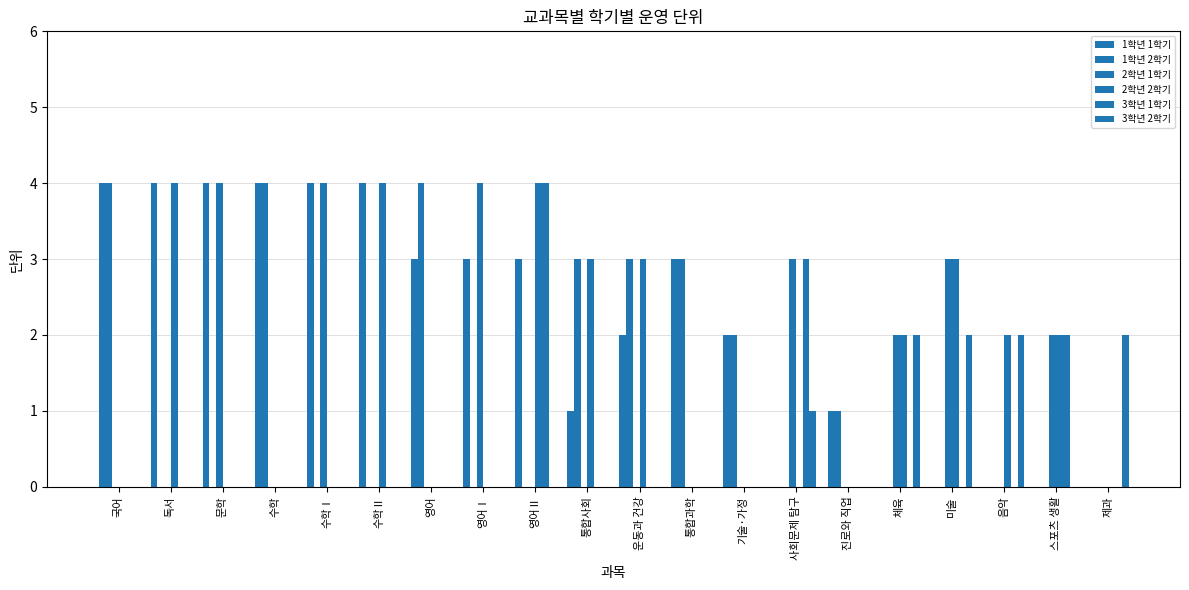

Are the bars grouped side by side (vs. stacked)?

Yes